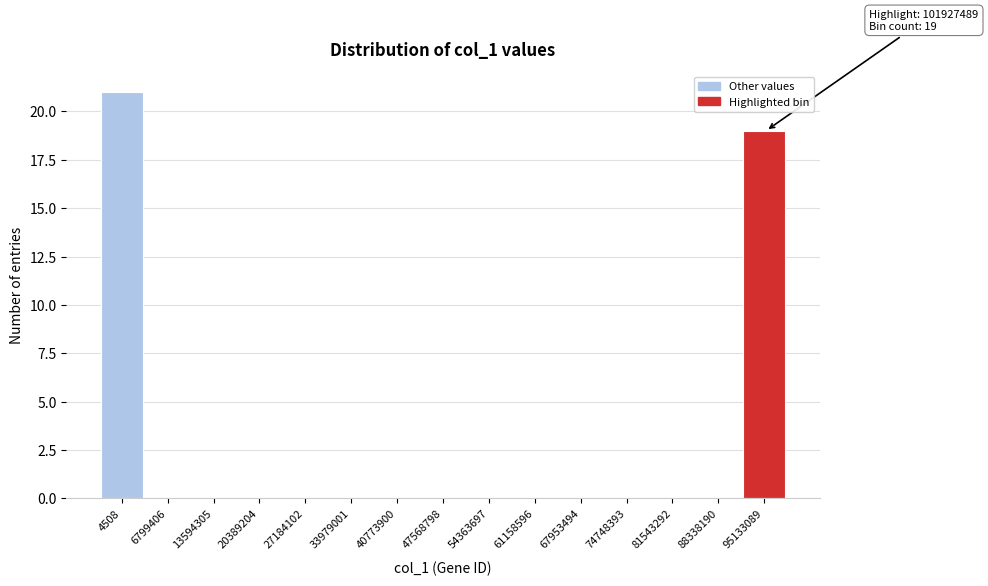

Reading left to right, transcribe all the data shown in this chart.

4508=21	6799406=0	13594305=0	20389204=0	27184102=0	33979001=0	40773900=0	47568798=0	54363697=0	61158596=0	67953494=0	74748393=0	81543292=0	88338190=0	95133089=19